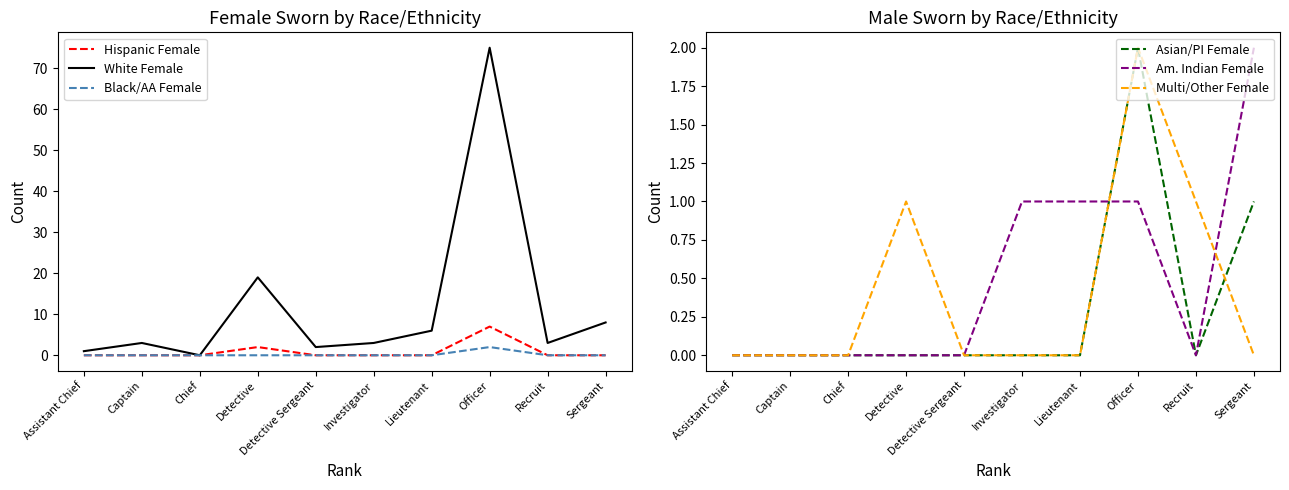

Rank the categories by White Female value from highest to lowest.

Officer, Detective, Sergeant, Lieutenant, Captain, Investigator, Recruit, Detective Sergeant, Assistant Chief, Chief